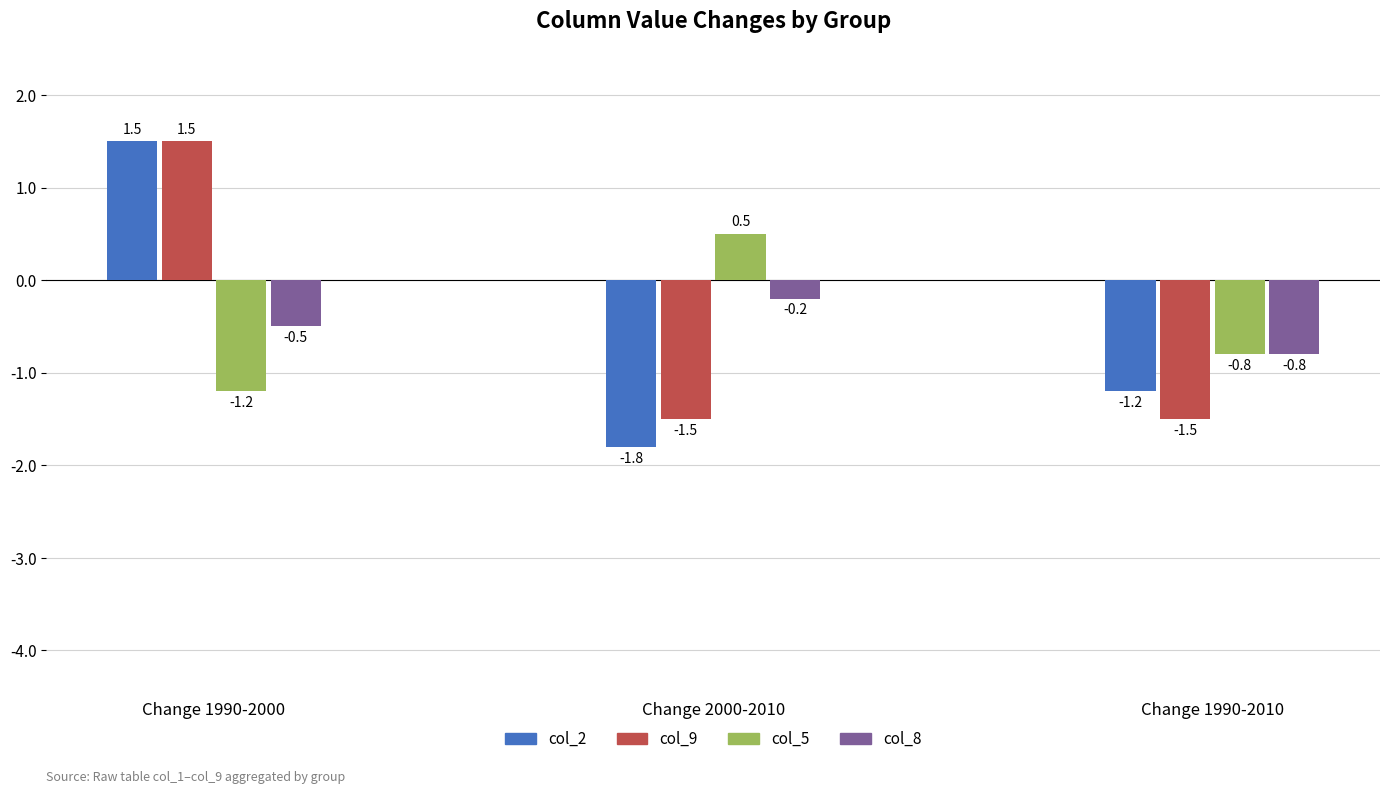

Does the chart contain stacked bars?

No